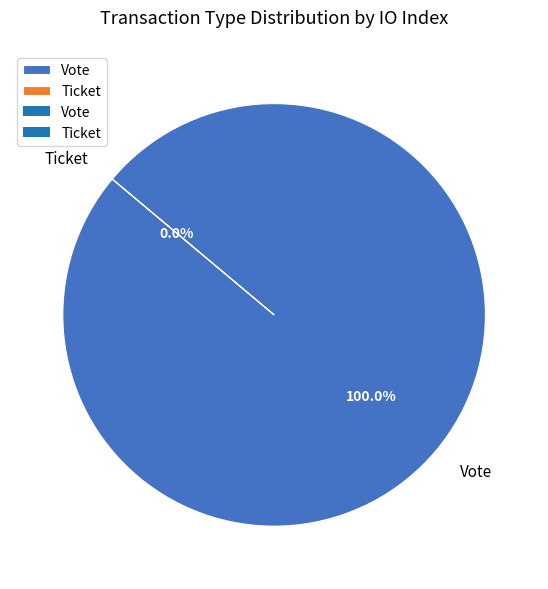

Combined, what portion of the pie is Ticket and Vote?

100.0%